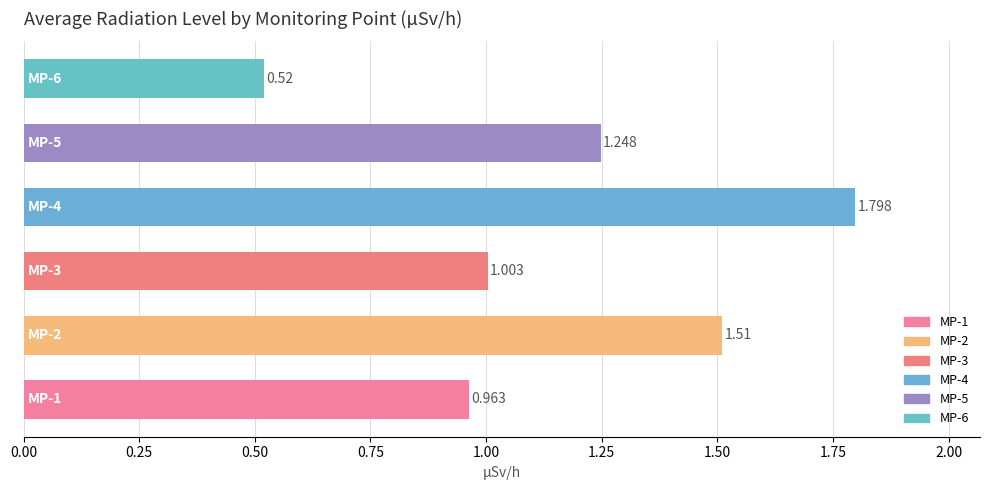

How many distinct data groups are displayed?

1